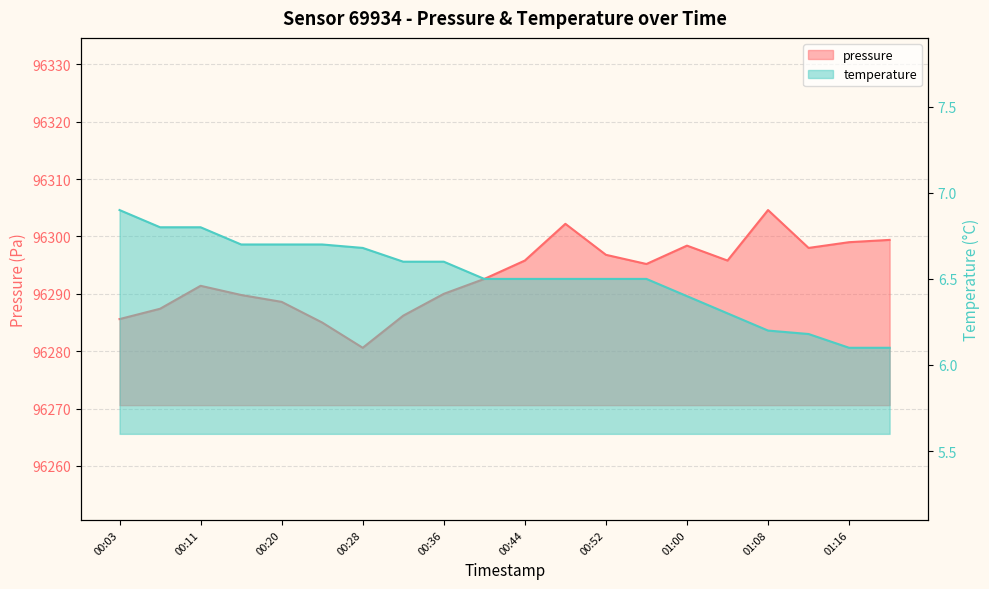

What is the sum of all pressure values?

1925862.4